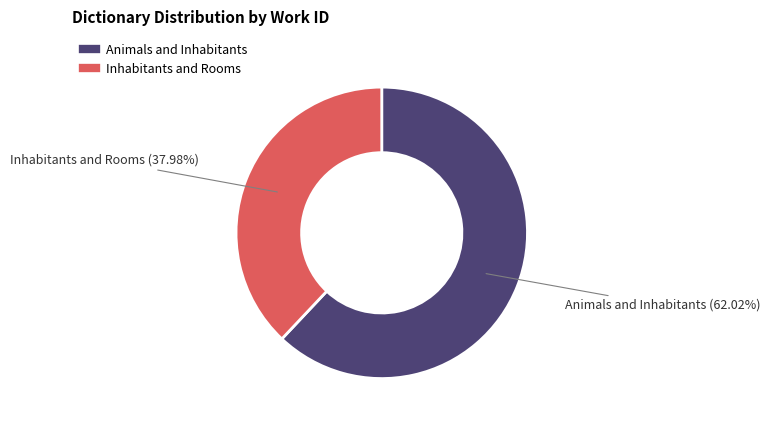

To the nearest percent, what is the average slice percentage?

50%